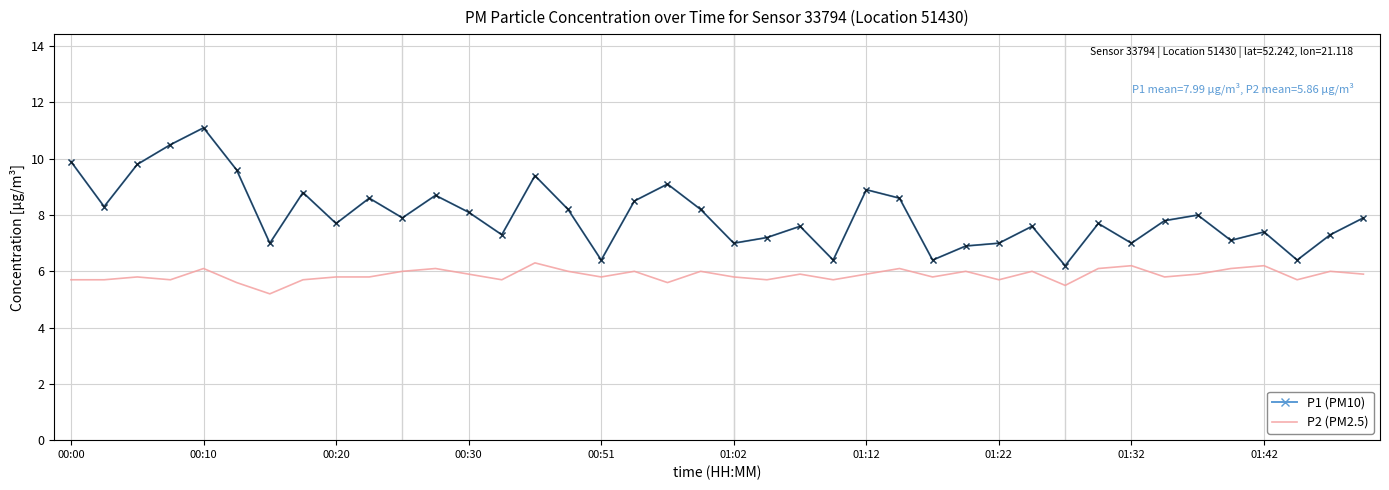

Rank the series by their maximum value, from highest to lowest.

P1 (PM10), P2 (PM2.5)